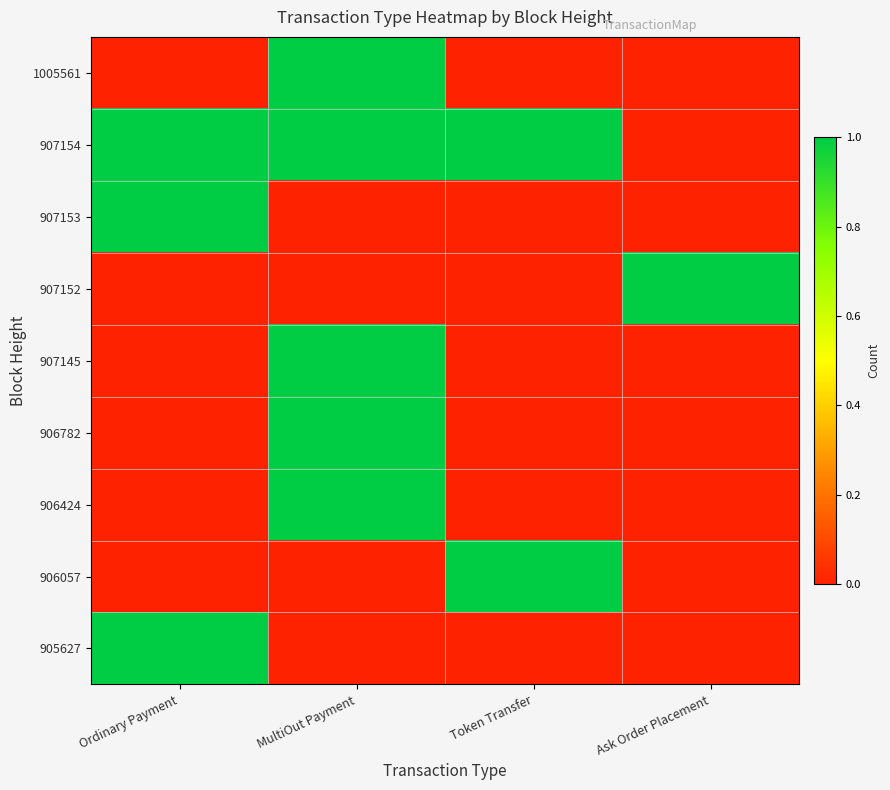

Reading left to right, what are all the values shown in this chart?

905627: Ordinary Payment=1	MultiOut Payment=0	Token Transfer=0	Ask Order Placement=0
906057: Ordinary Payment=0	MultiOut Payment=0	Token Transfer=1	Ask Order Placement=0
906424: Ordinary Payment=0	MultiOut Payment=1	Token Transfer=0	Ask Order Placement=0
906782: Ordinary Payment=0	MultiOut Payment=1	Token Transfer=0	Ask Order Placement=0
907145: Ordinary Payment=0	MultiOut Payment=1	Token Transfer=0	Ask Order Placement=0
907152: Ordinary Payment=0	MultiOut Payment=0	Token Transfer=0	Ask Order Placement=1
907153: Ordinary Payment=1	MultiOut Payment=0	Token Transfer=0	Ask Order Placement=0
907154: Ordinary Payment=1	MultiOut Payment=1	Token Transfer=1	Ask Order Placement=0
1005561: Ordinary Payment=0	MultiOut Payment=1	Token Transfer=0	Ask Order Placement=0